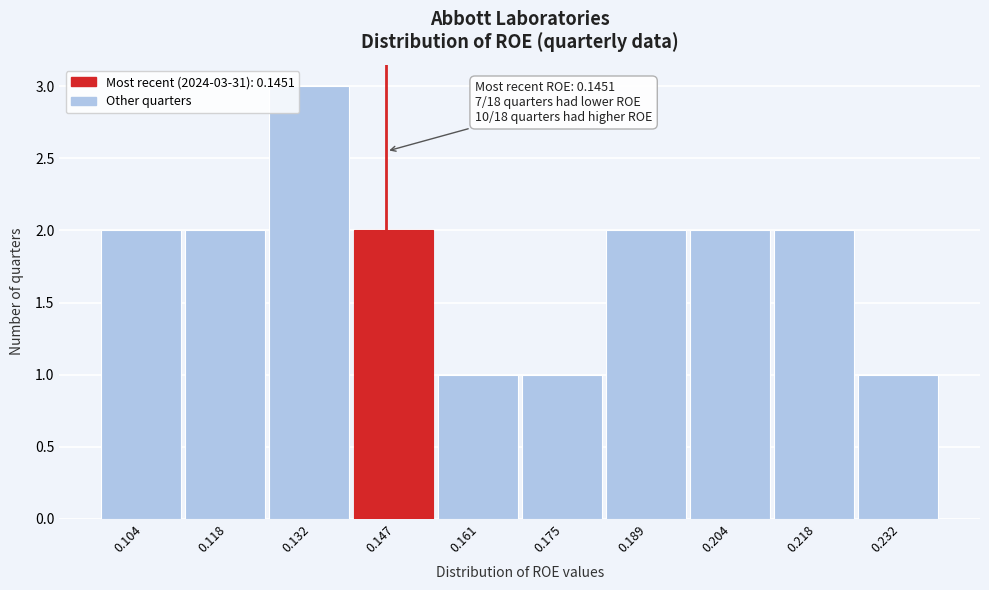

Over which range of the x-axis is the bar tallest?

0.126 to 0.140